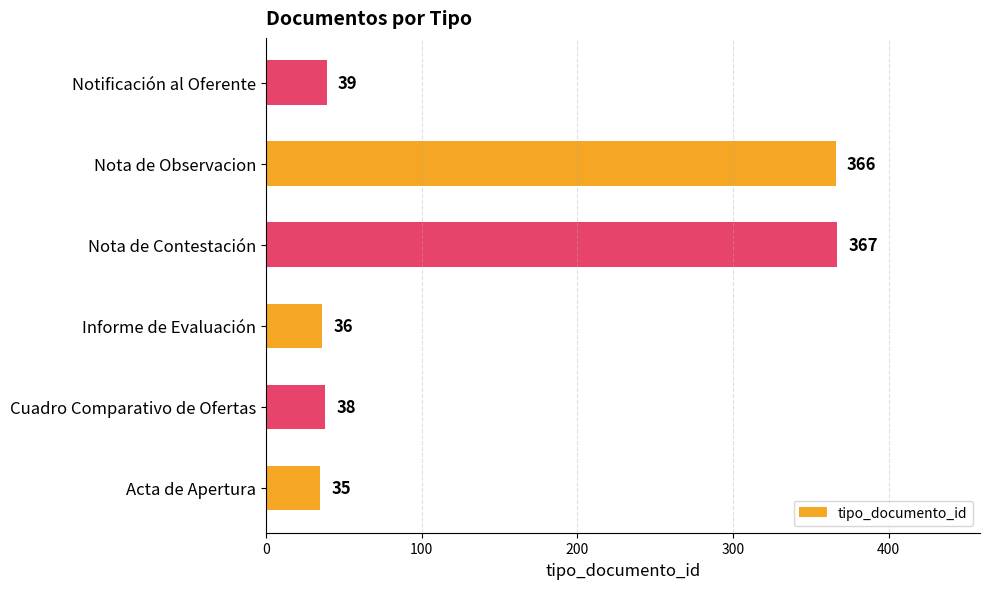

List the labels in order of value, smallest first.

Acta de Apertura, Informe de Evaluación, Cuadro Comparativo de Ofertas, Notificación al Oferente, Nota de Observacion, Nota de Contestación